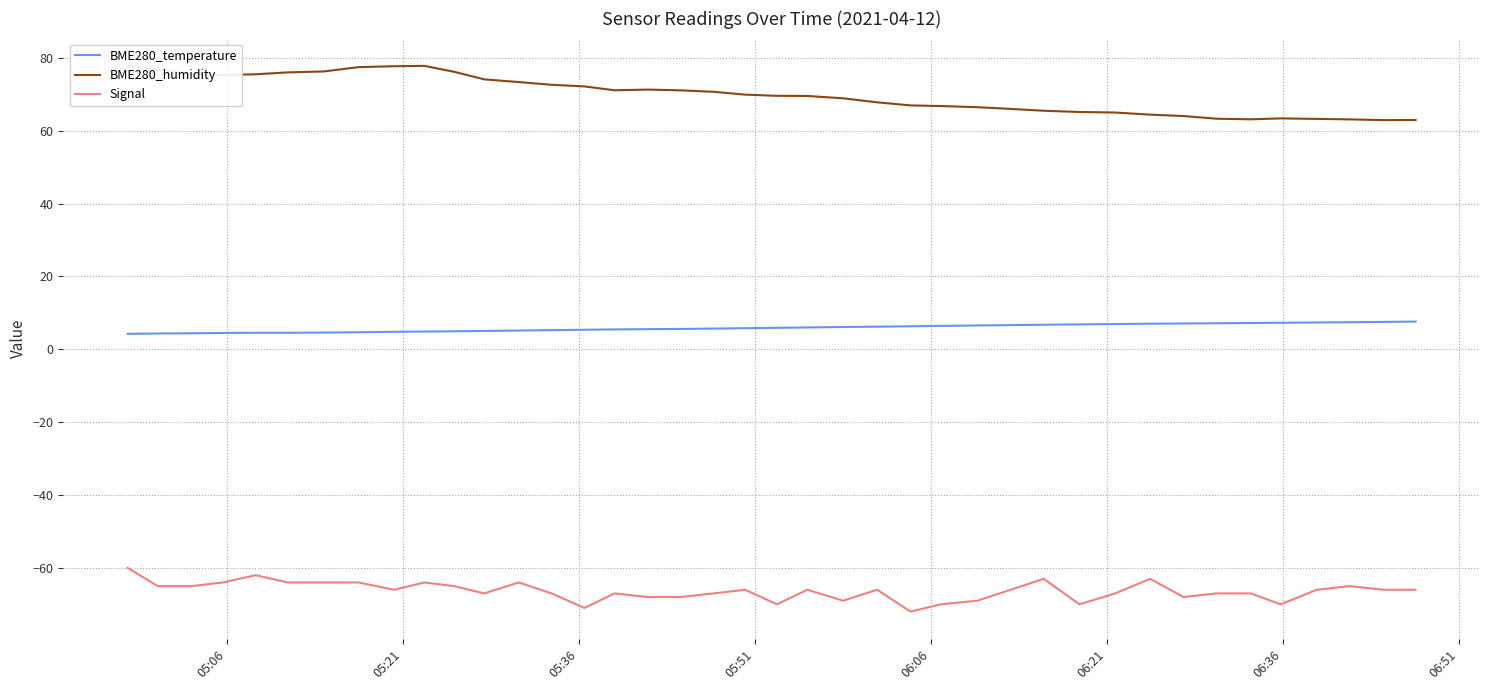

What is the difference between the second highest and second lowest values in the BME280_temperature series?

3.2